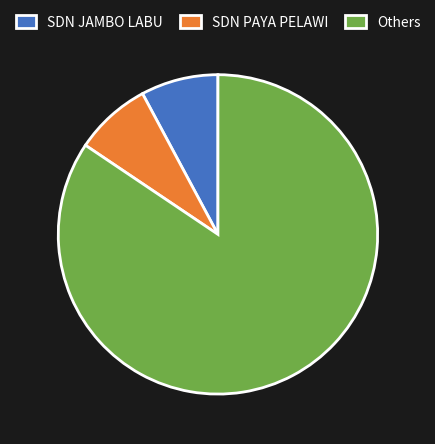

How many slices are in this pie chart?

3